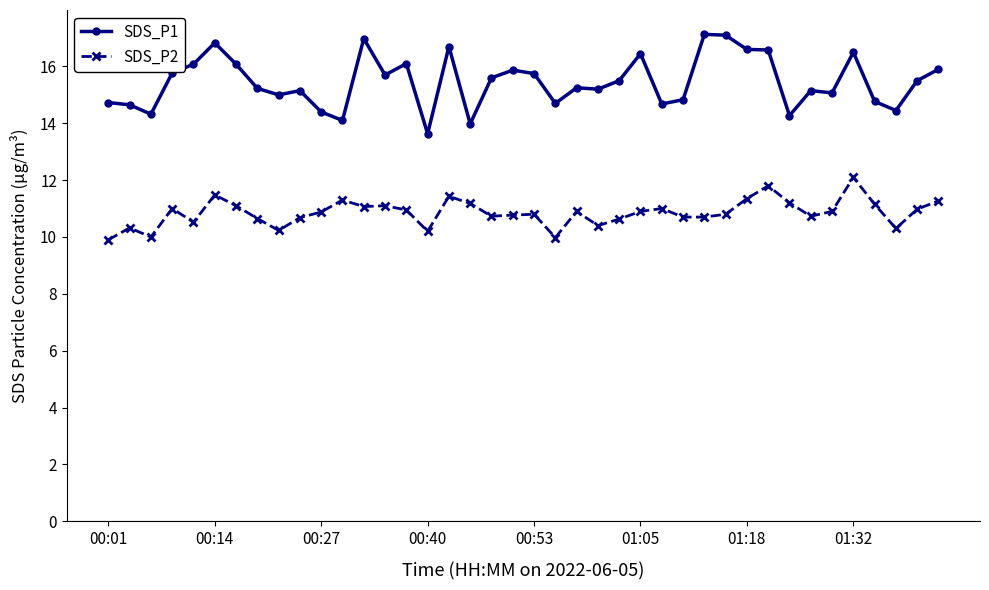

In SDS_P1, how many points are higher than both neighbors (excluding endpoints)?

11